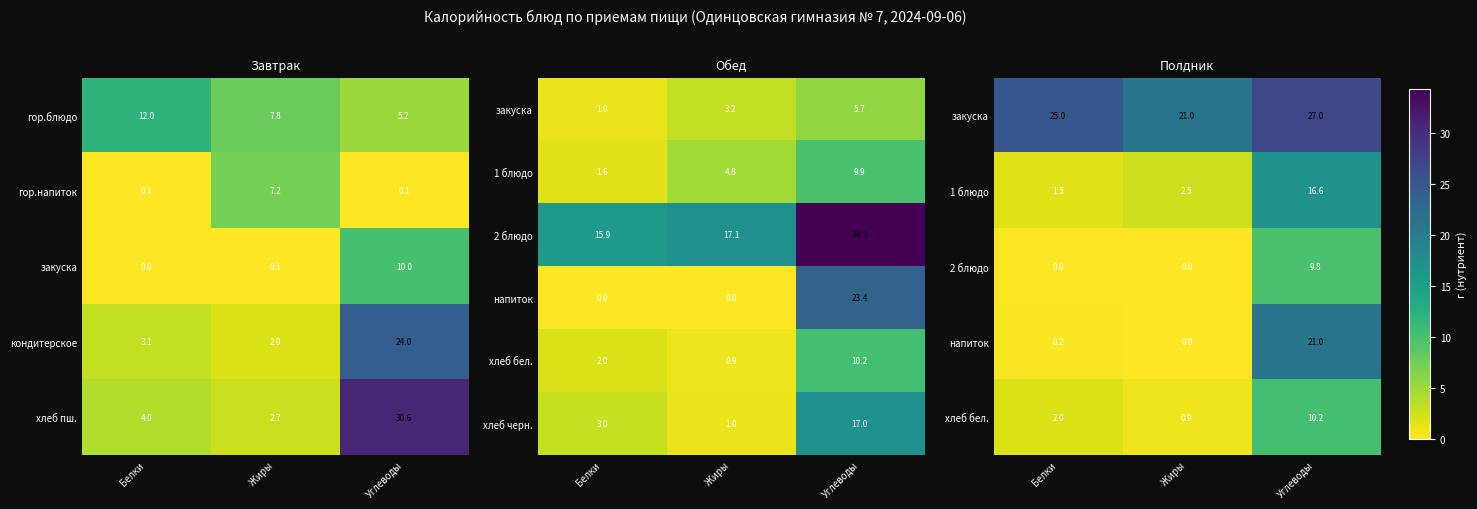

Which category has the highest value in the кондитерское series?

Углеводы